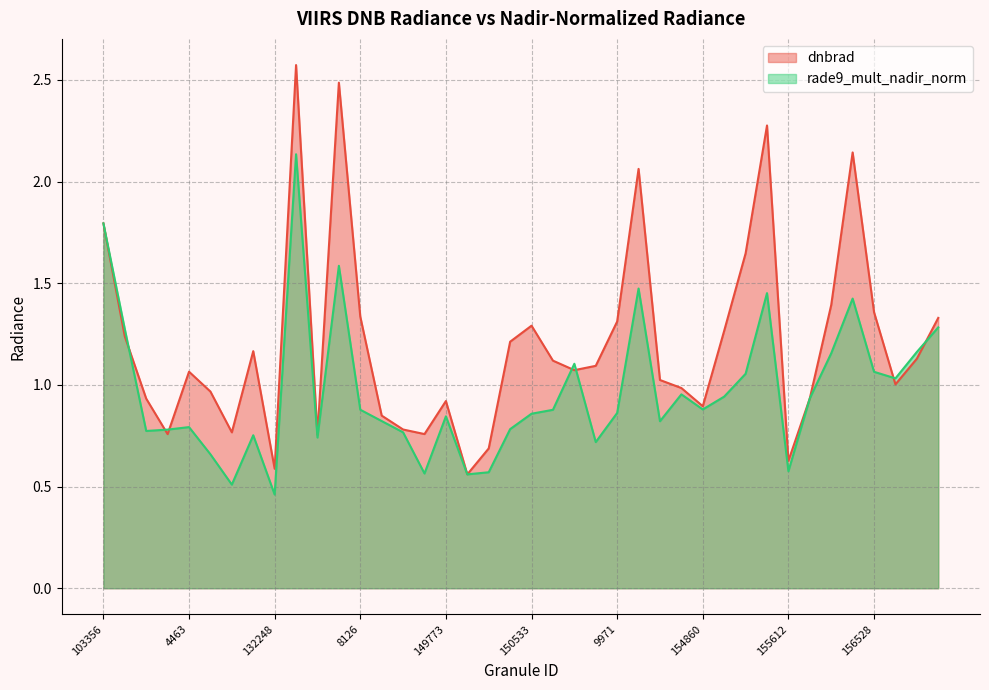

What position from the left is 37?

38